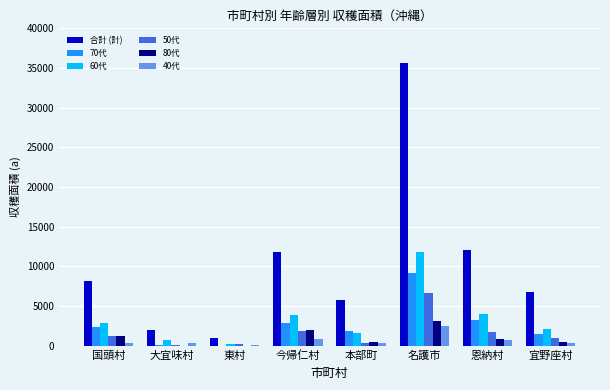

What is the sum of all 合計 (計) values?

83118.0